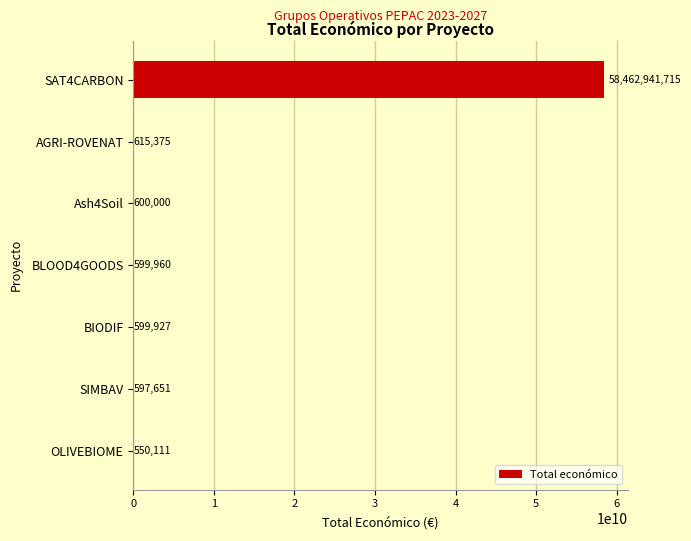

What is the change in value from BLOOD4GOODS to BIODIF?

-33